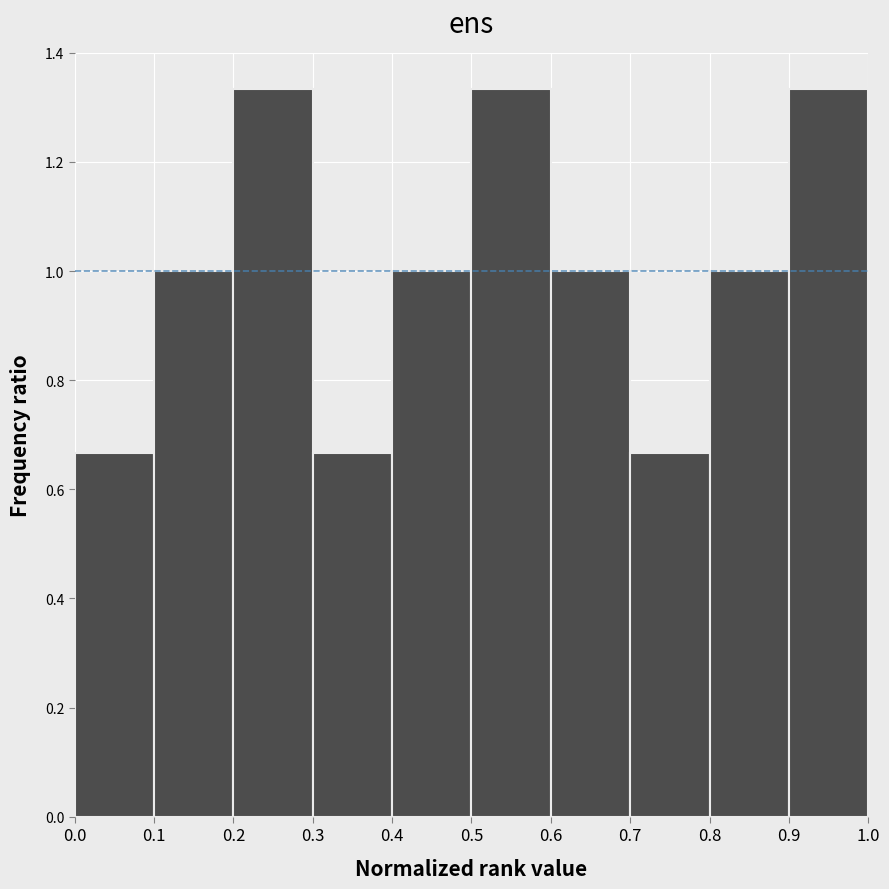

What is the height of the bar covering 0.8 to 0.9 on the x-axis? The values are not printed on the chart, so give them approximately, as read against the axis.

1.00